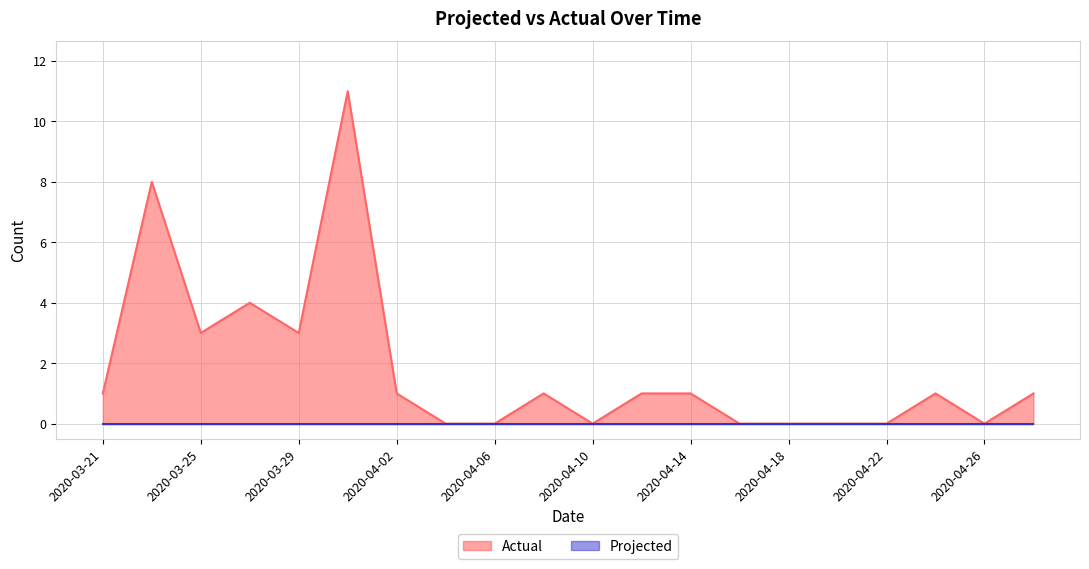

What is the difference between the second highest and second lowest values?

8